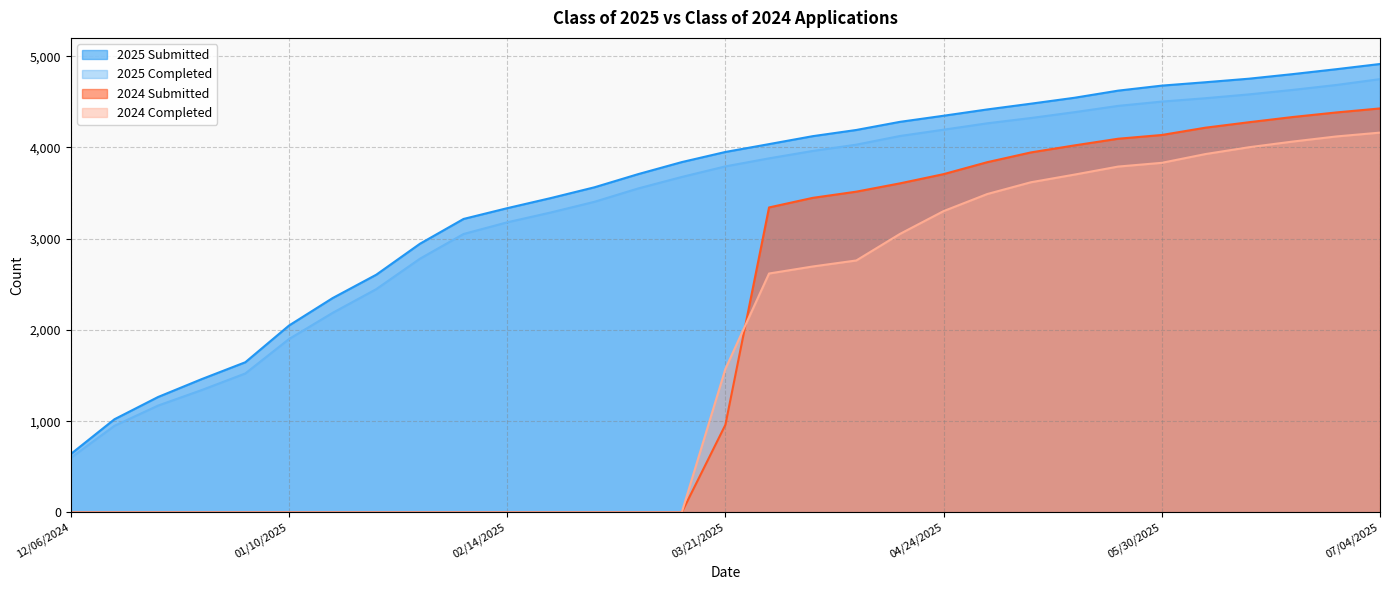

What is the label of the 13th point from the right?

04/11/2025